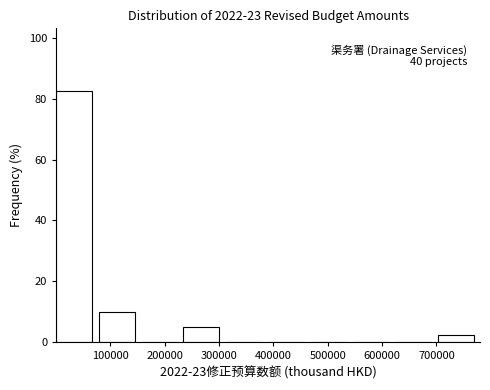

Over which range of the x-axis is the bar tallest?

0 to 80000